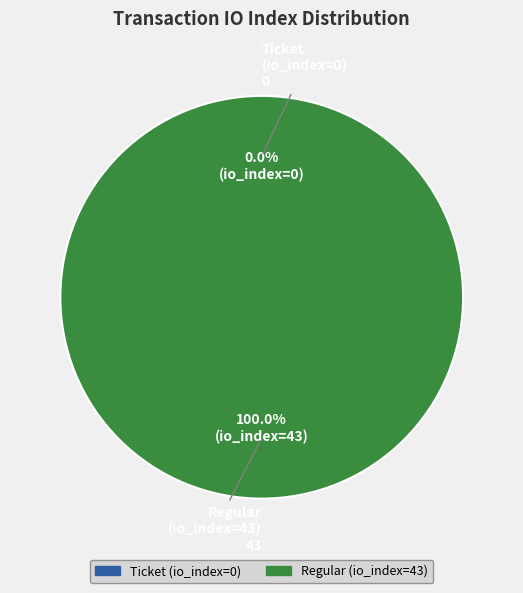

How many segments does this pie chart have?

2